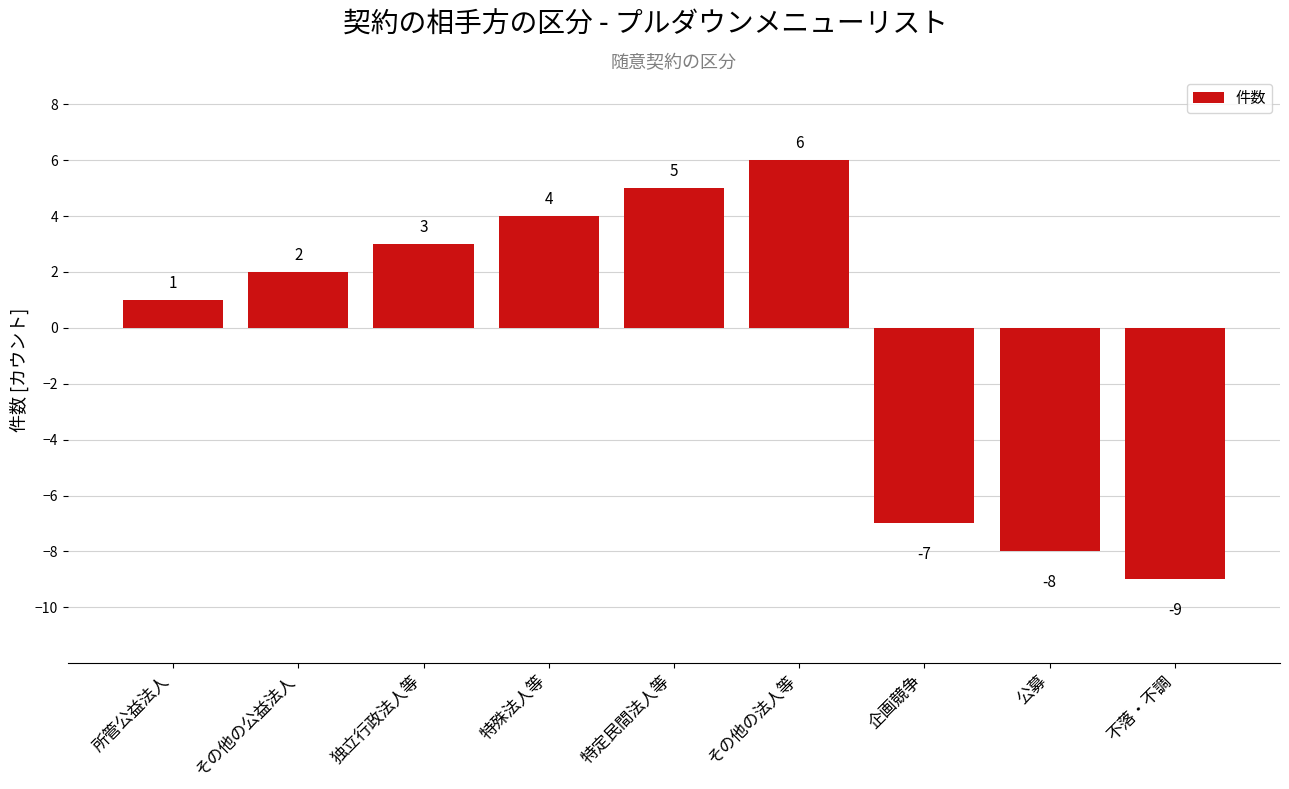

What position from the right is 特定民間法人等?

5